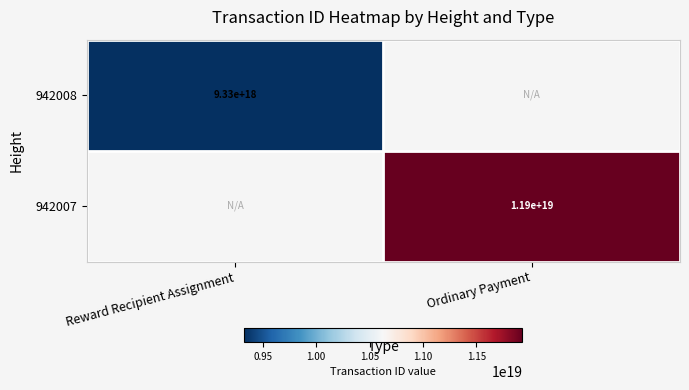

Is it true that 942008 equals 9330000000000000000 at Reward Recipient Assignment?

True